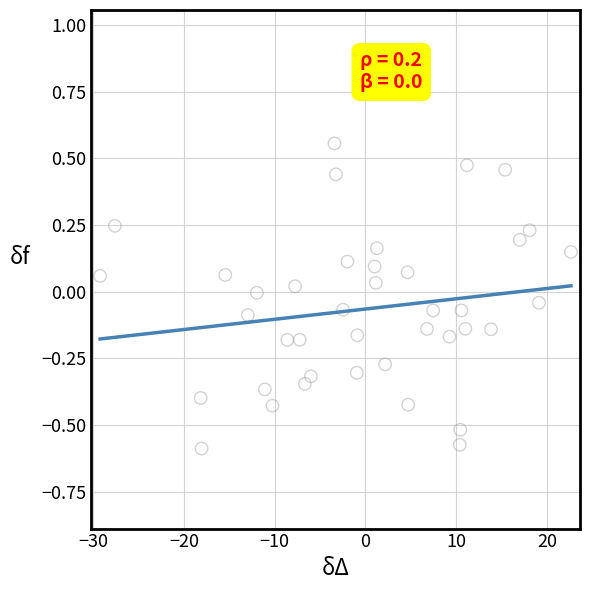

What is the range of X values (max minus min)?

51.9